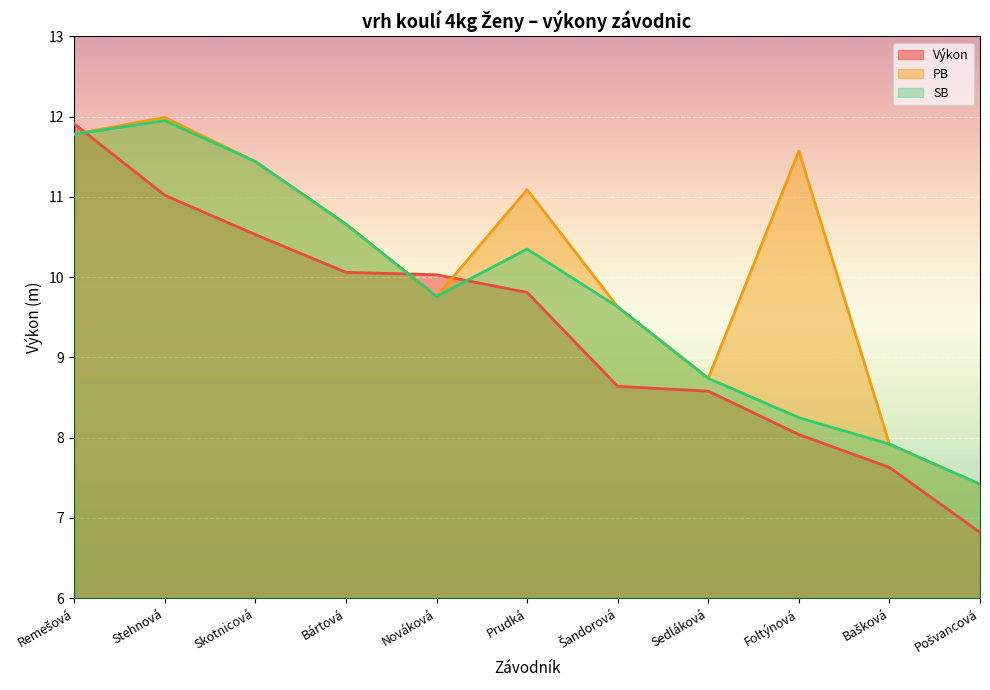

At which category does PB reach its first local peak?

Stehnová